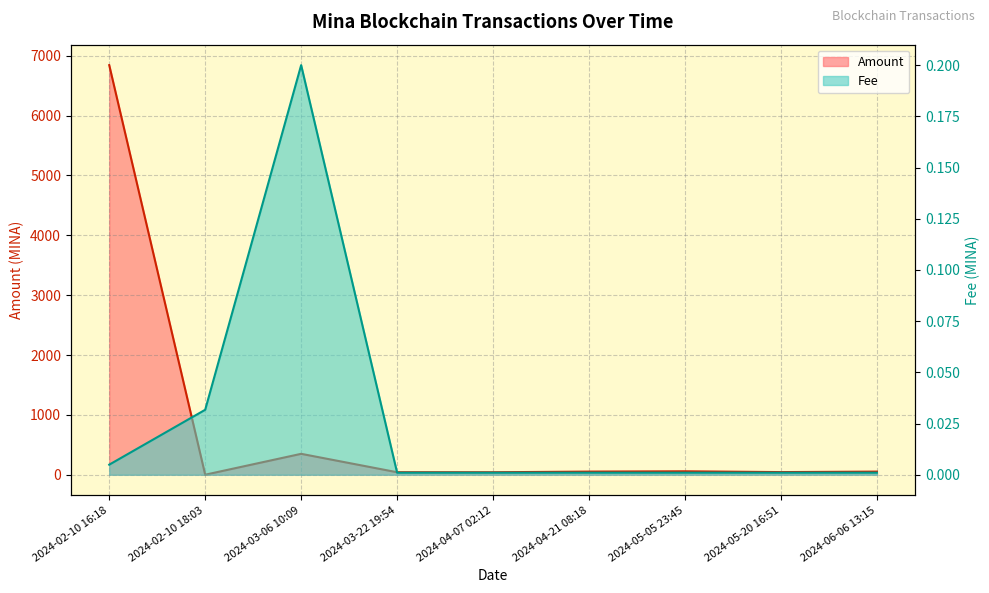

Which series has the largest total across all categories?

Amount